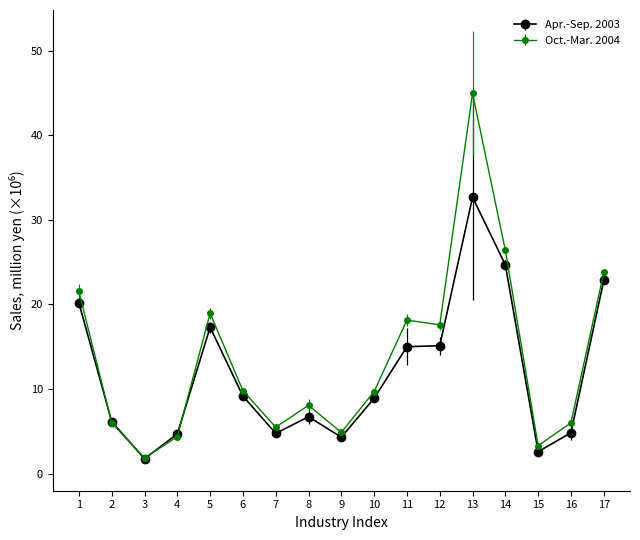

What is the value of the Oct.-Mar. 2004 point at the 17th from the left?

23.8